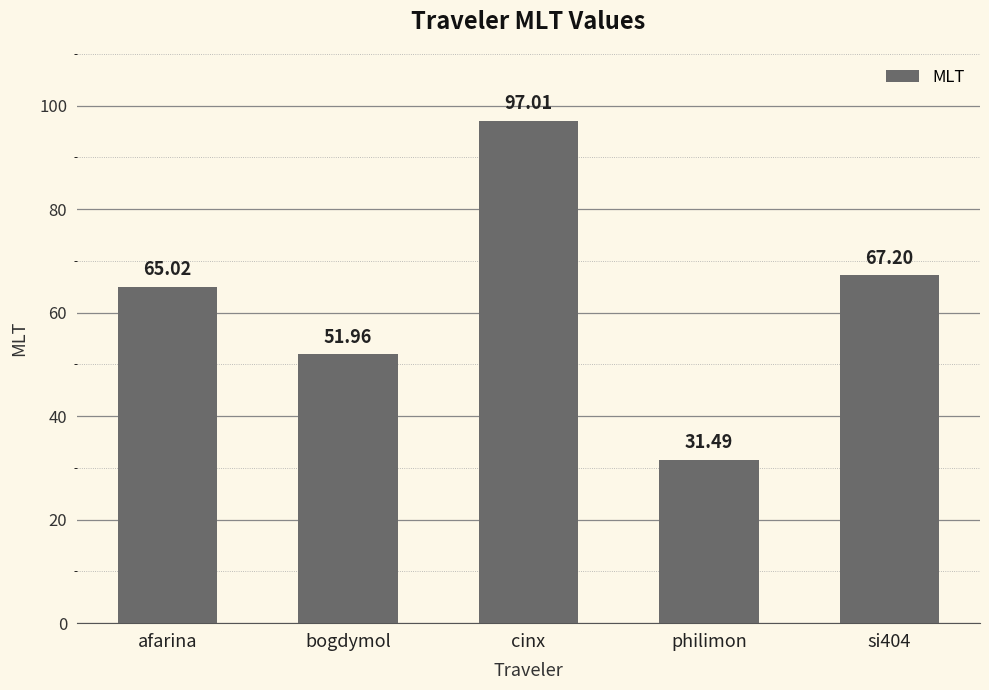

How many values are below 65?

2